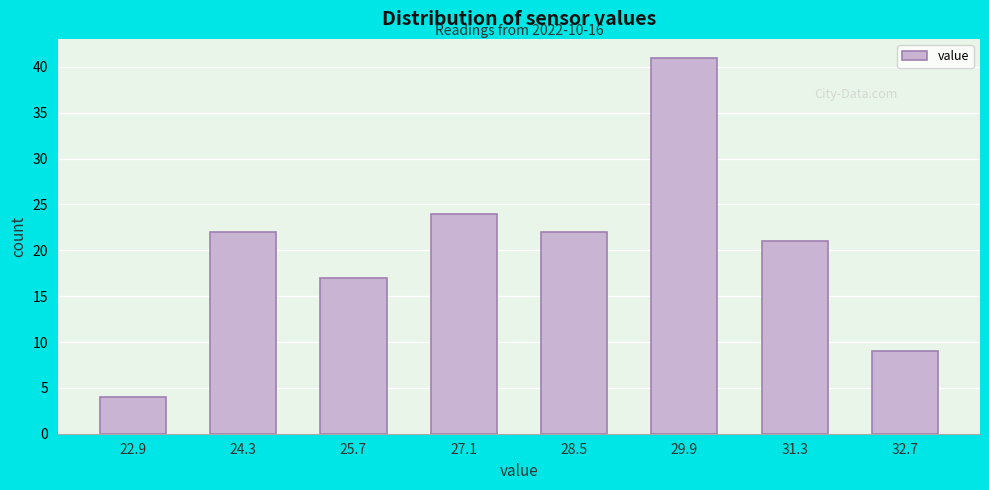

Reading right to left, transcribe all the data shown in this chart.

32.7=9	31.3=21	29.9=41	28.5=22	27.1=24	25.7=17	24.3=22	22.9=4